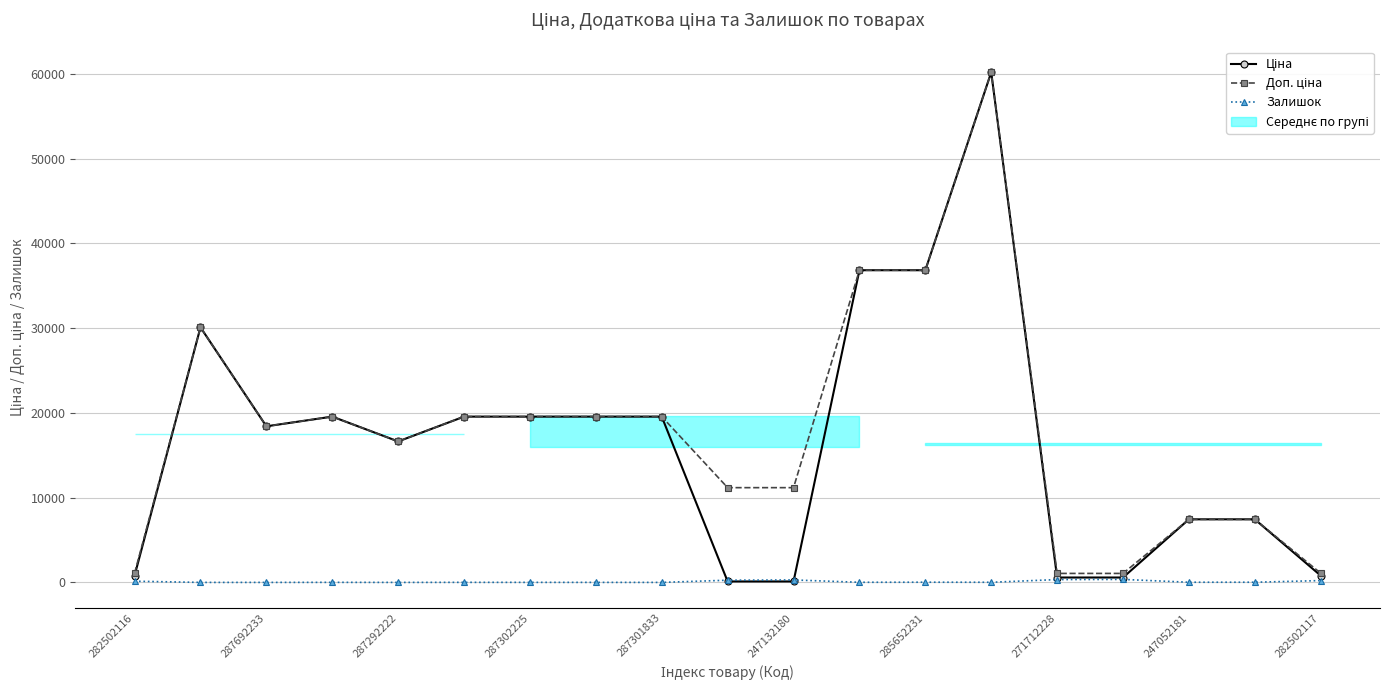

Between 287301833 and 15, which series saw the biggest shift?

Ціна